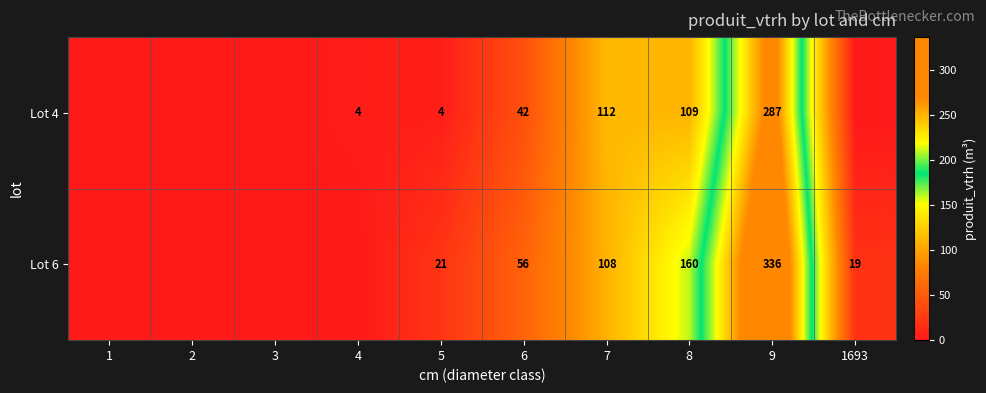

Between 2 and 9, which is larger?

9